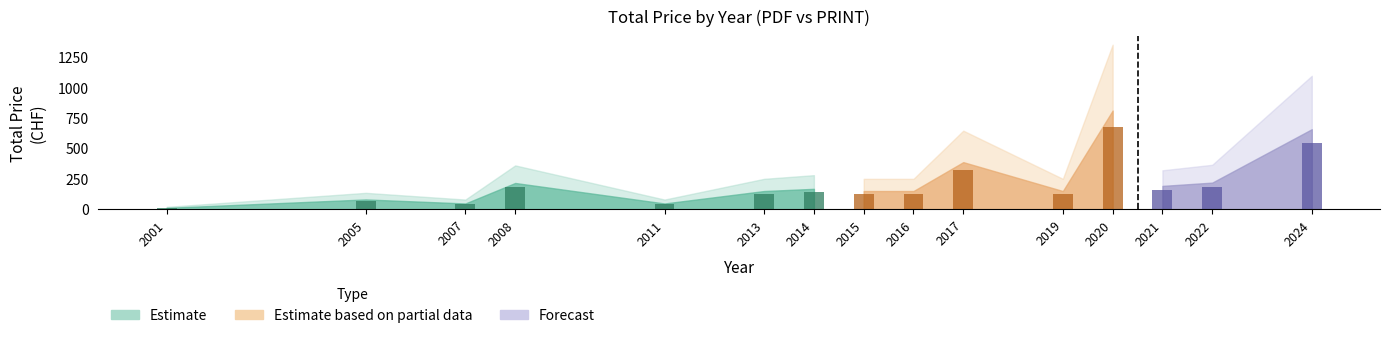

What is the minimum value shown in the chart?

20